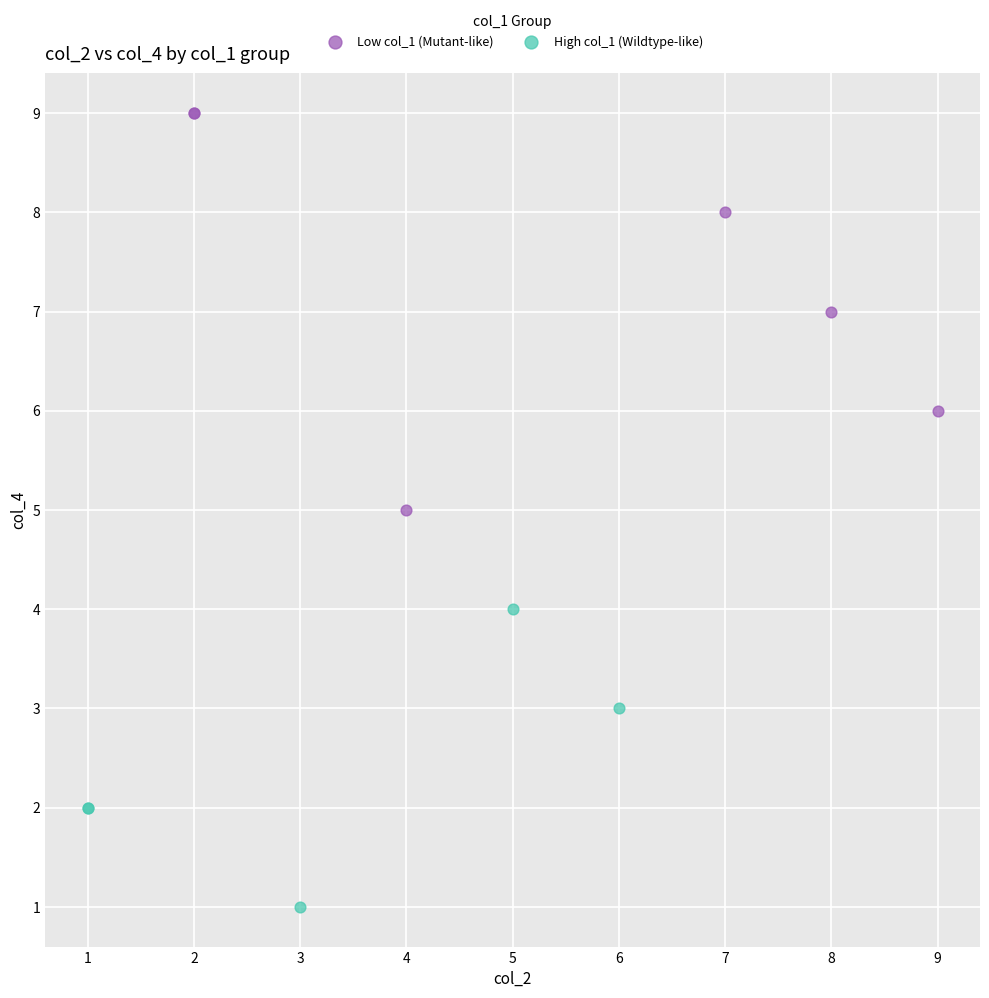

What are all the series names shown in the legend?

Low col_1 (Mutant-like), High col_1 (Wildtype-like)